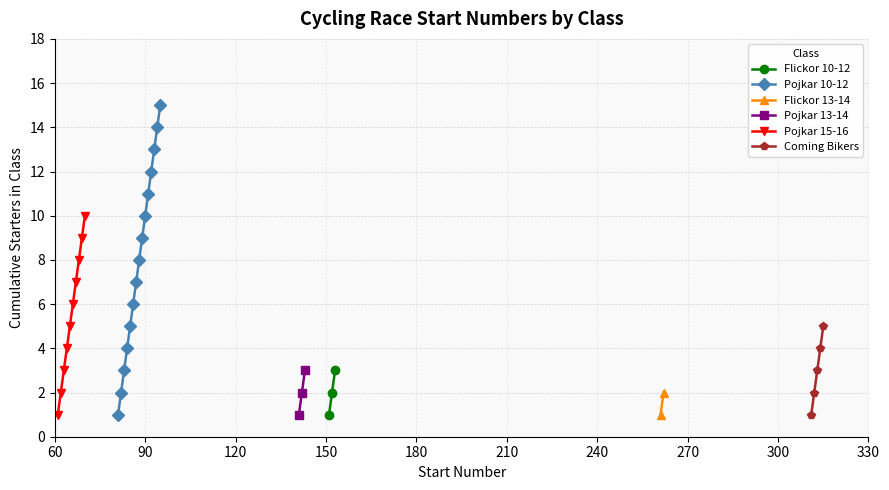

How many data points in Flickor 10-12 are less than 2?

1